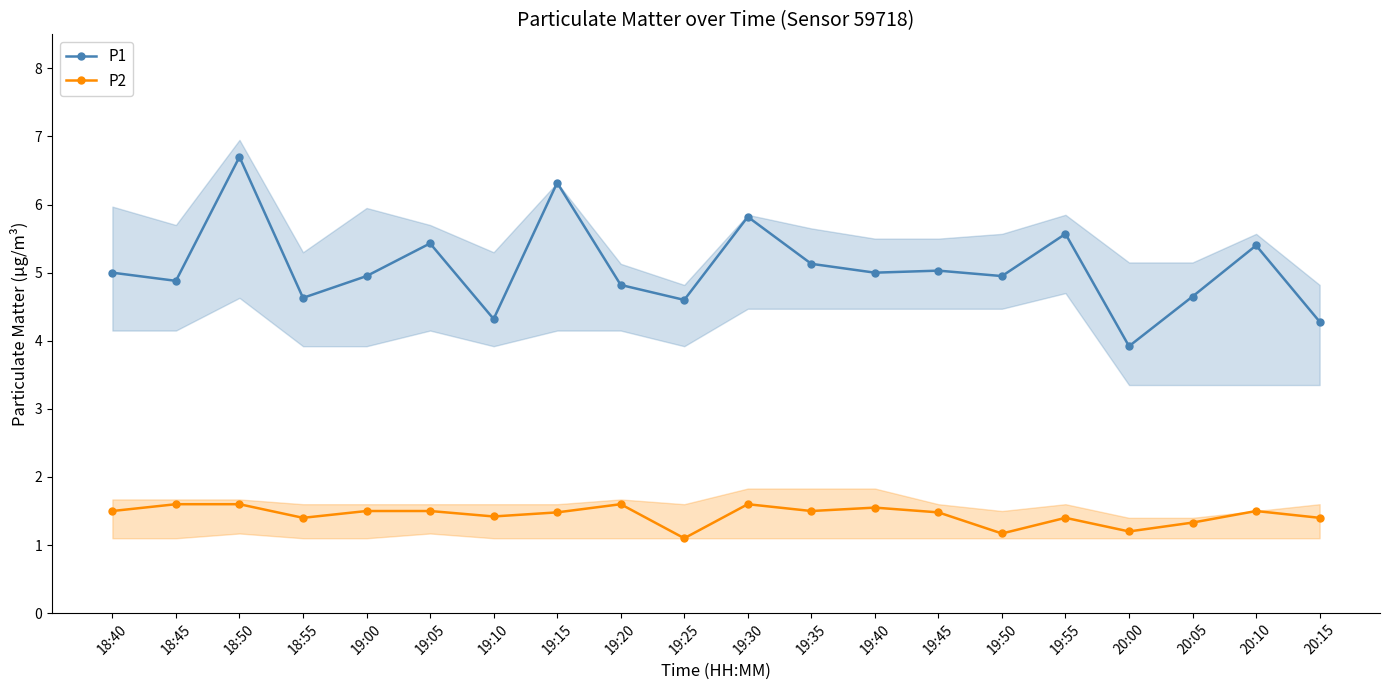

Reading right to left, extract all data points from this chart.

P1: 20:15=4.3	20:10=5.4	20:05=4.7	20:00=3.9	19:55=5.6	19:50=5.0	19:45=5.0	19:40=5.0	19:35=5.1	19:30=5.8	19:25=4.6	19:20=4.8	19:15=6.3	19:10=4.3	19:05=5.4	19:00=5.0	18:55=4.6	18:50=6.7	18:45=4.9	18:40=5.0
P2: 20:15=1.4	20:10=1.5	20:05=1.3	20:00=1.2	19:55=1.4	19:50=1.2	19:45=1.5	19:40=1.6	19:35=1.5	19:30=1.6	19:25=1.1	19:20=1.6	19:15=1.5	19:10=1.4	19:05=1.5	19:00=1.5	18:55=1.4	18:50=1.6	18:45=1.6	18:40=1.5